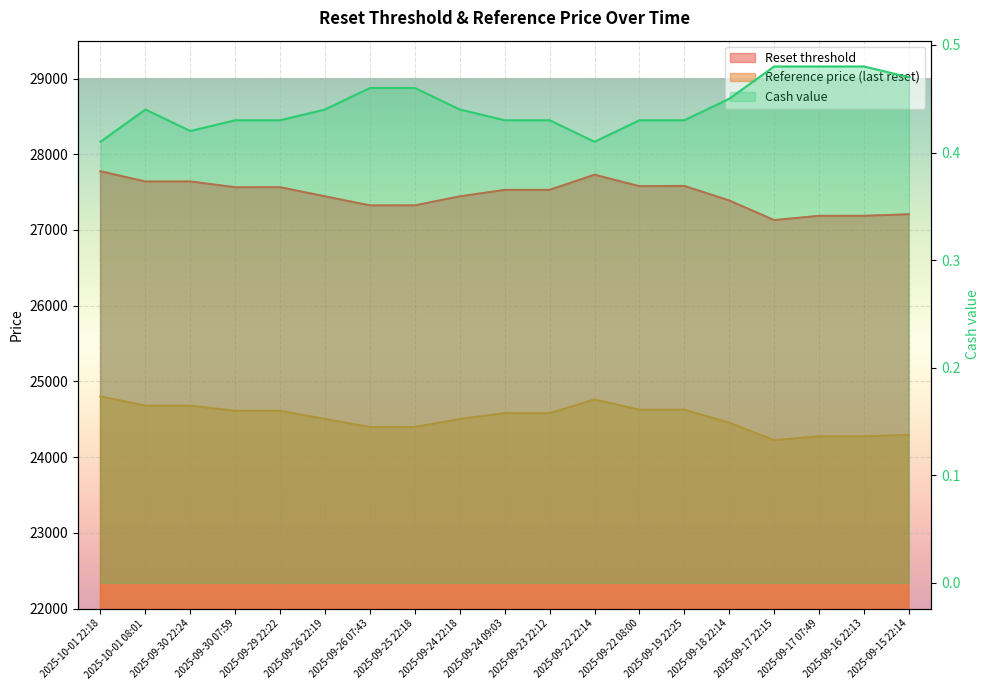

True or false: Cash value and Reset threshold intersect in this chart.

False